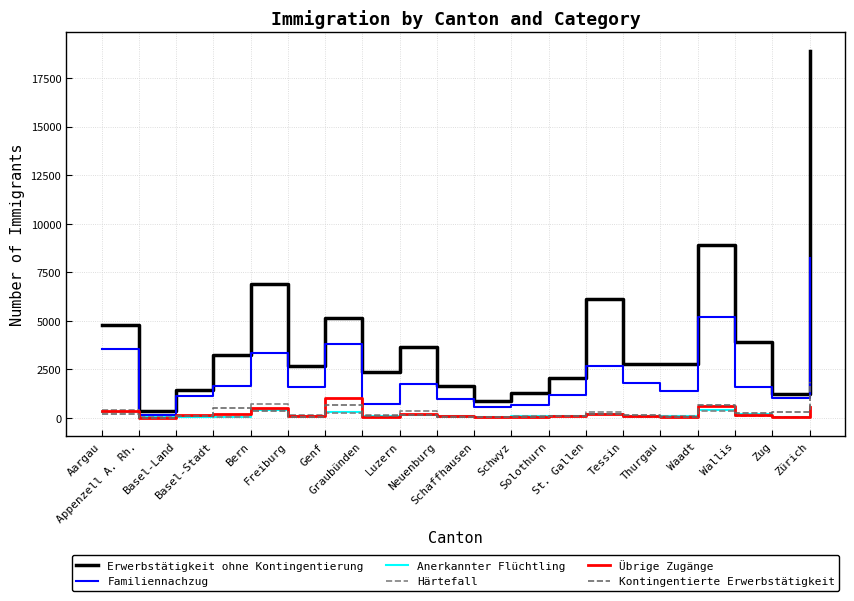

Which series has the widest spread of values?

Erwerbstätigkeit ohne Kontingentierung